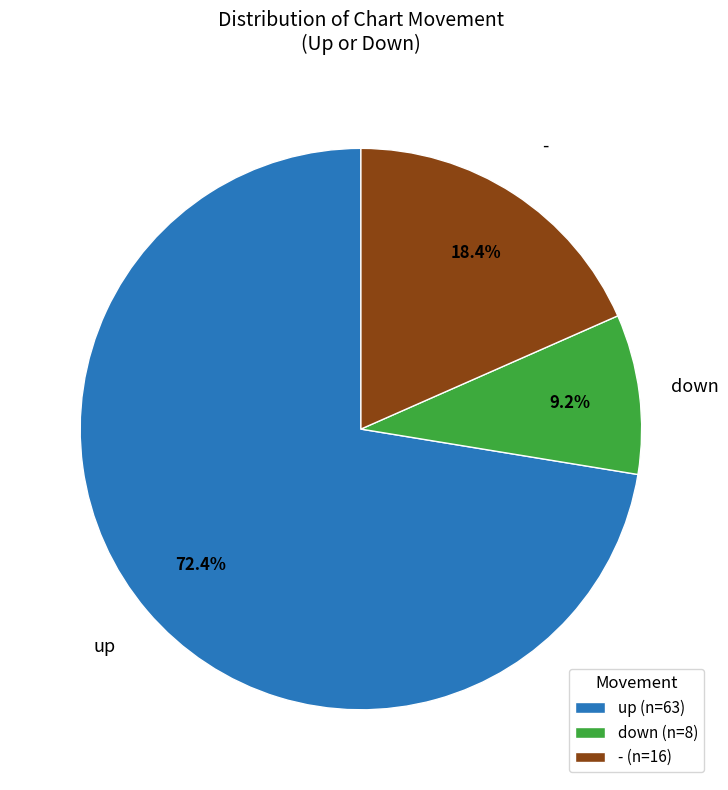

To the nearest percent, what is the difference between the largest and smallest slice percentages?

63%